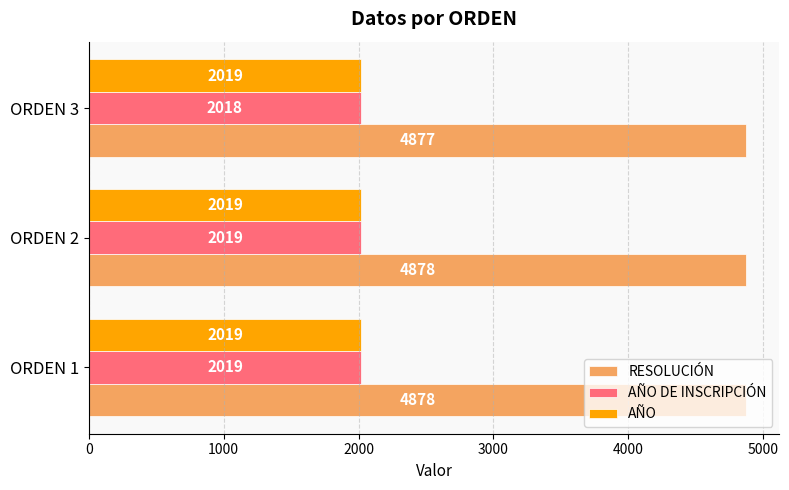

What is the spread (max minus min) of values at ORDEN 3?

2859